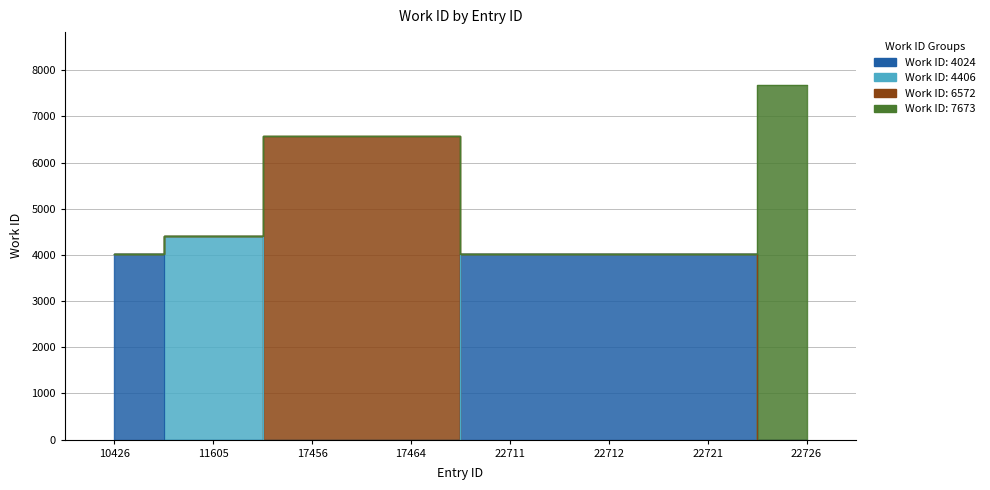

Rank the categories by value from highest to lowest.

22726, 17456, 17464, 11605, 10426, 22711, 22712, 22721